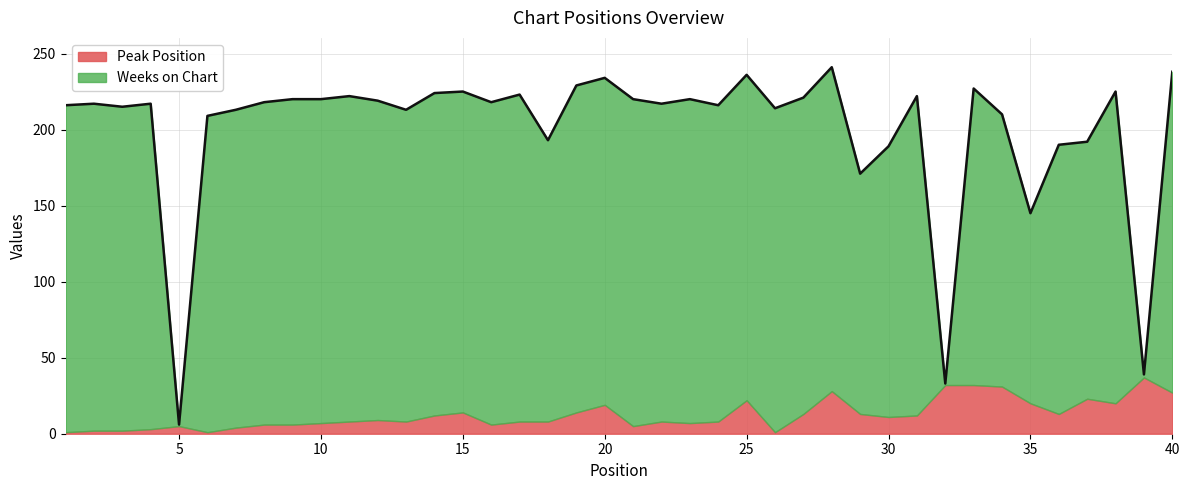

Reading left to right, what are all the values shown in this chart?

1=216	2=217	3=215	4=217	5=6	6=209	7=213	8=218	9=220	10=220	11=222	12=219	13=213	14=224	15=225	16=218	17=223	18=193	19=229	20=234	21=220	22=217	23=220	24=216	25=236	26=214	27=221	28=241	29=171	30=189	31=222	32=33	33=227	34=210	35=145	36=190	37=192	38=225	39=39	40=238